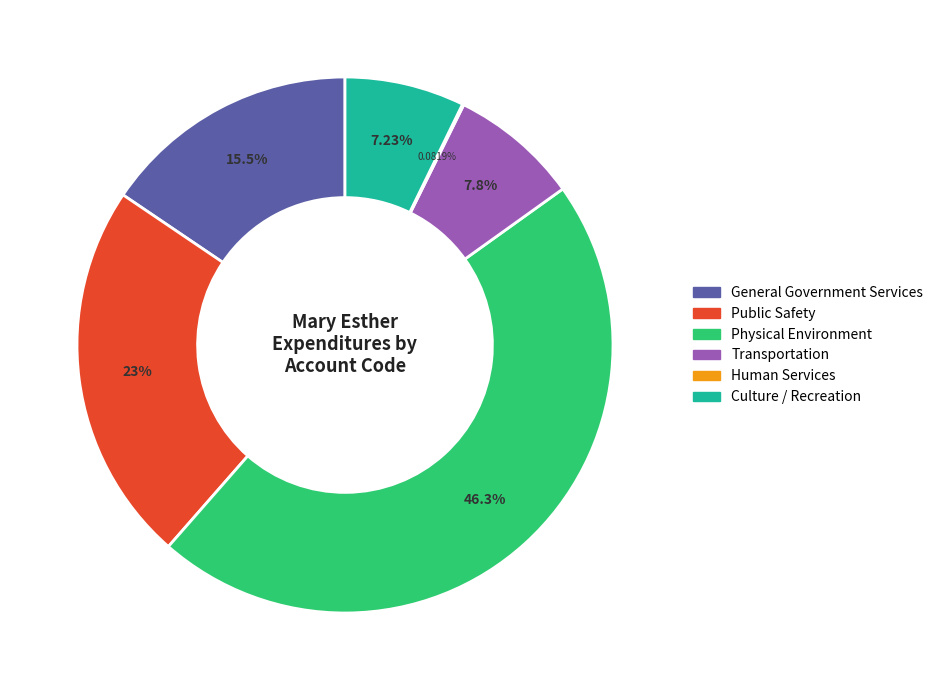

Does General Government Services account for over 50% of the chart?

No